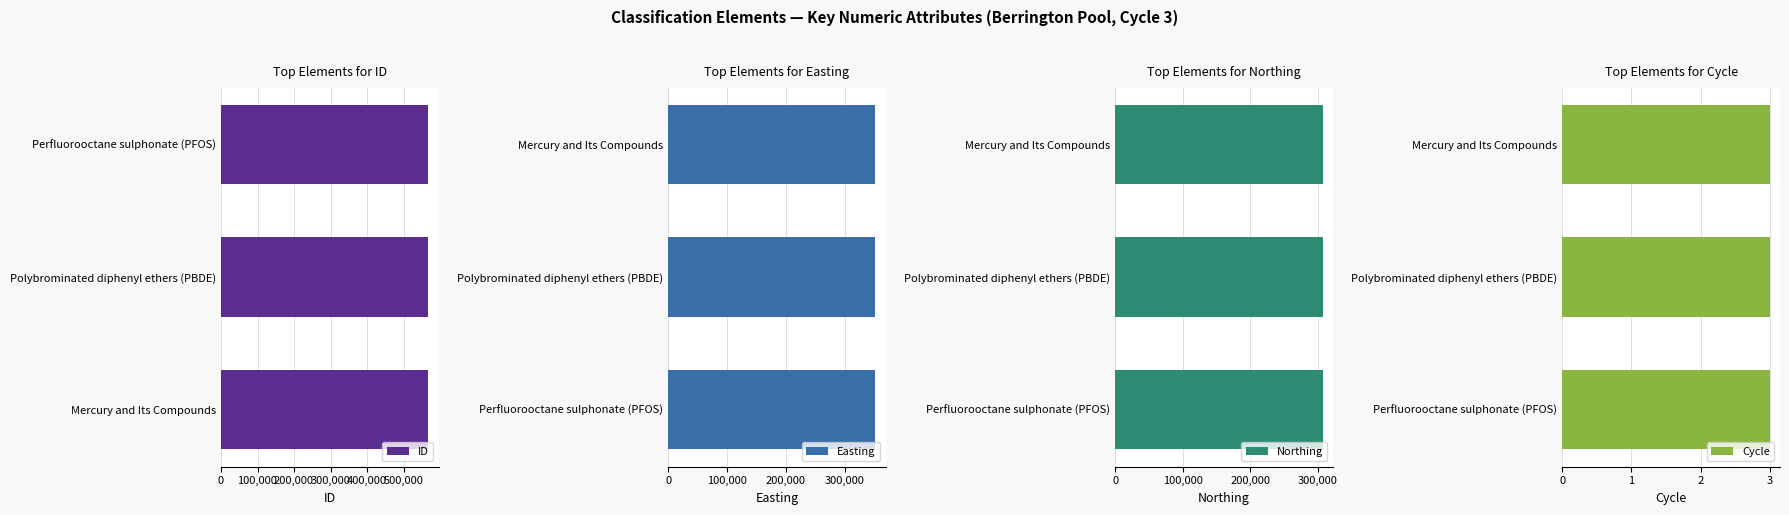

Does the chart contain any negative values?

No